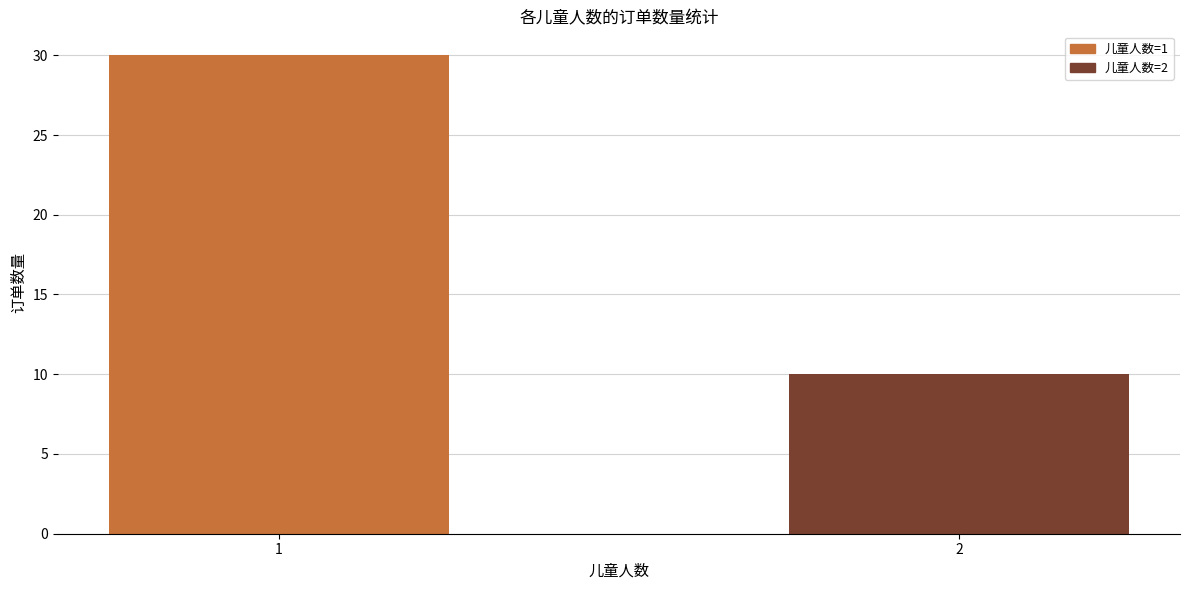

How many distinct data groups are displayed?

1